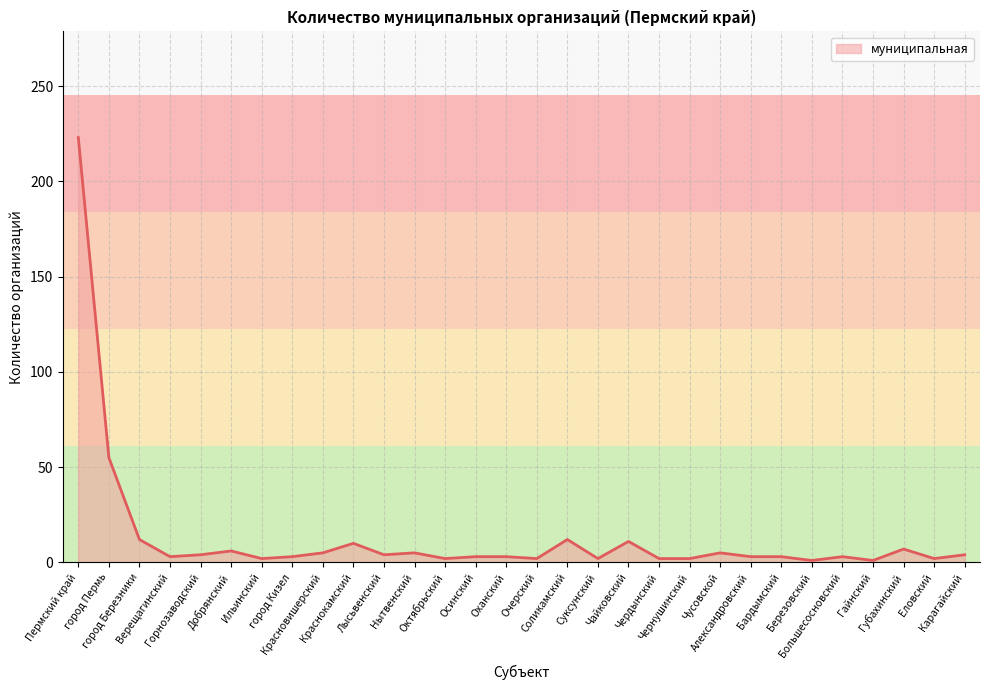

What is the difference between the maximum and minimum values?

222